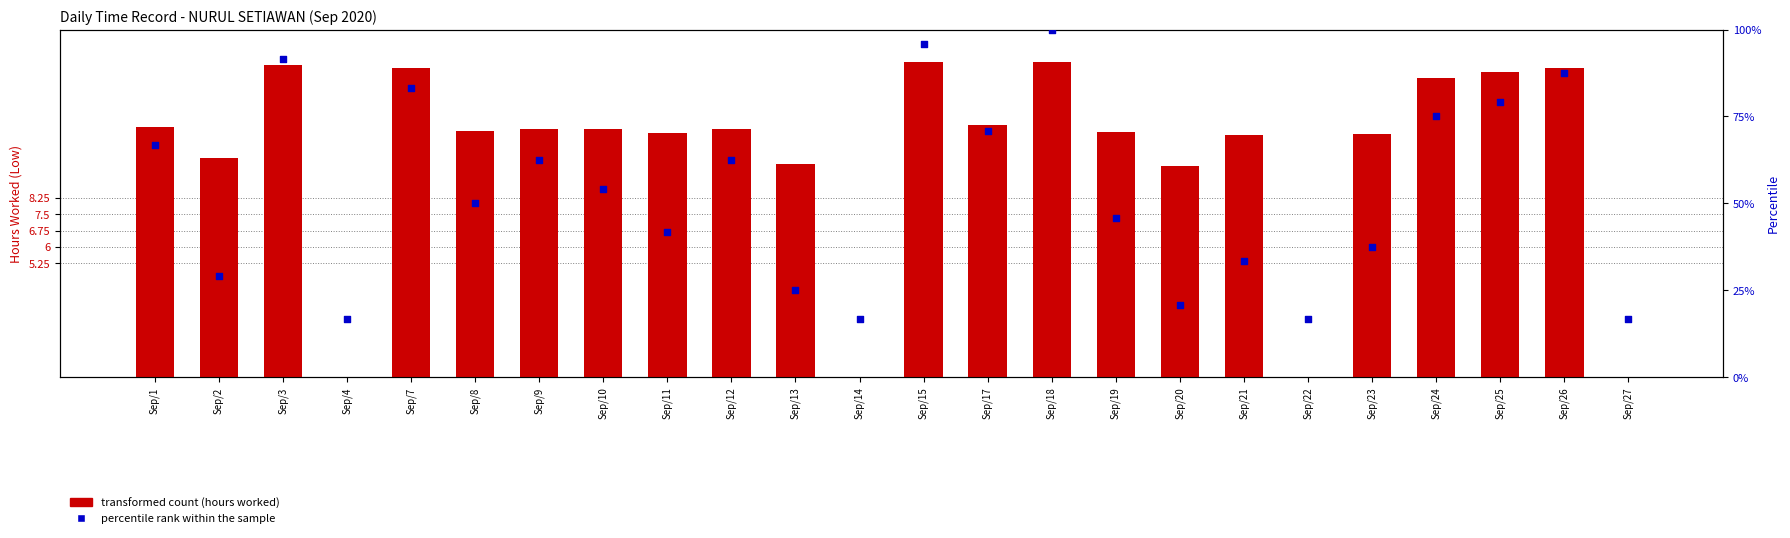

Is the value of transformed count at Sep/26 greater than the value of percentile rank within the sample at Sep/24?

No